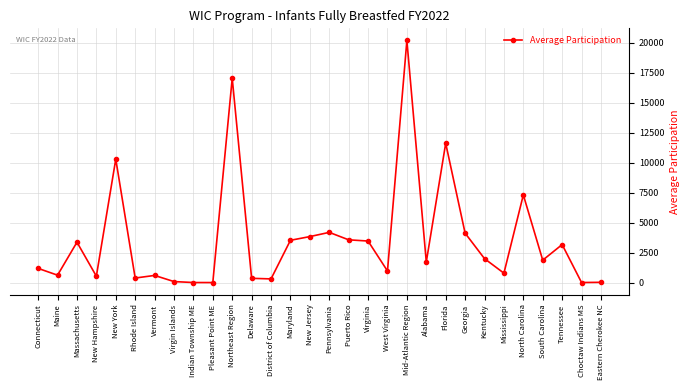

Which category has the highest value across all series?

Mid-Atlantic Region